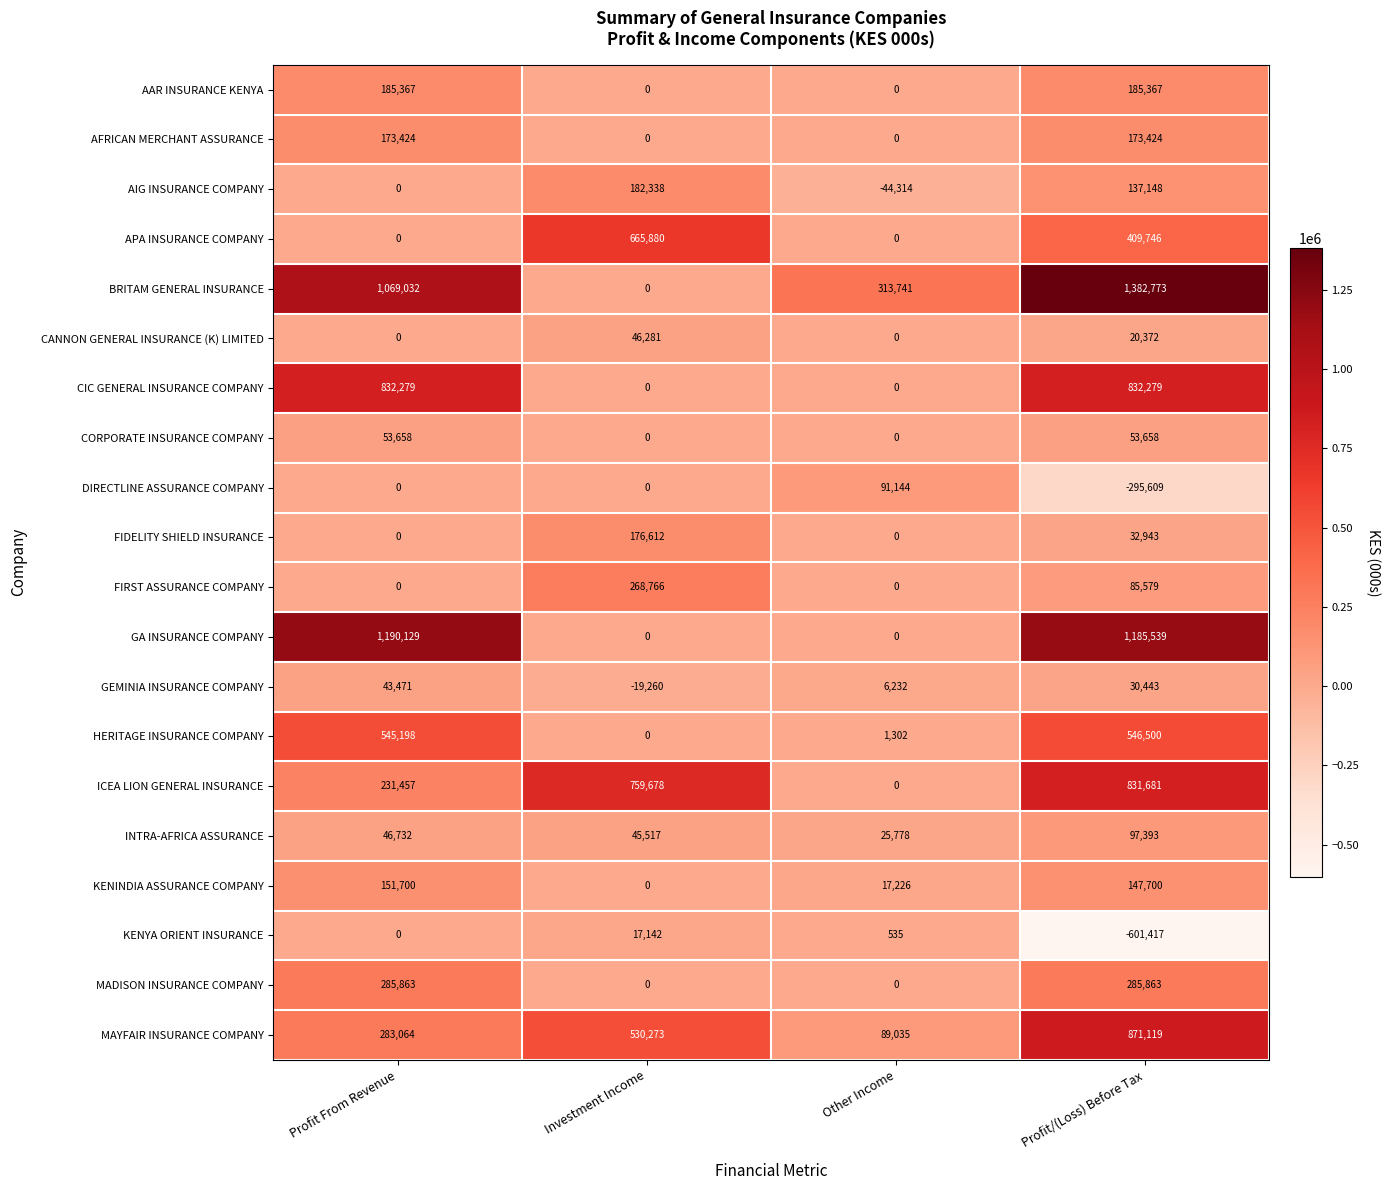

Which series changed the most between Profit From Revenue and Investment Income?

GA INSURANCE COMPANY